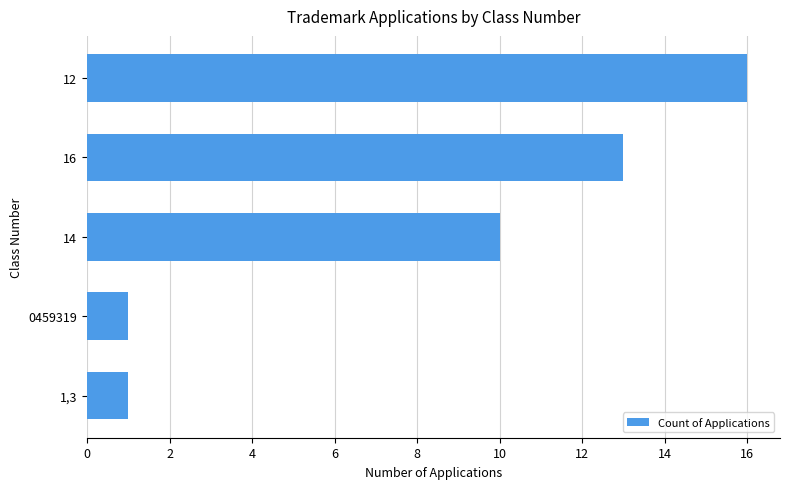

Reading bottom to top, list all the values displayed in this chart.

1,3=1	0459319=1	14=10	16=13	12=16